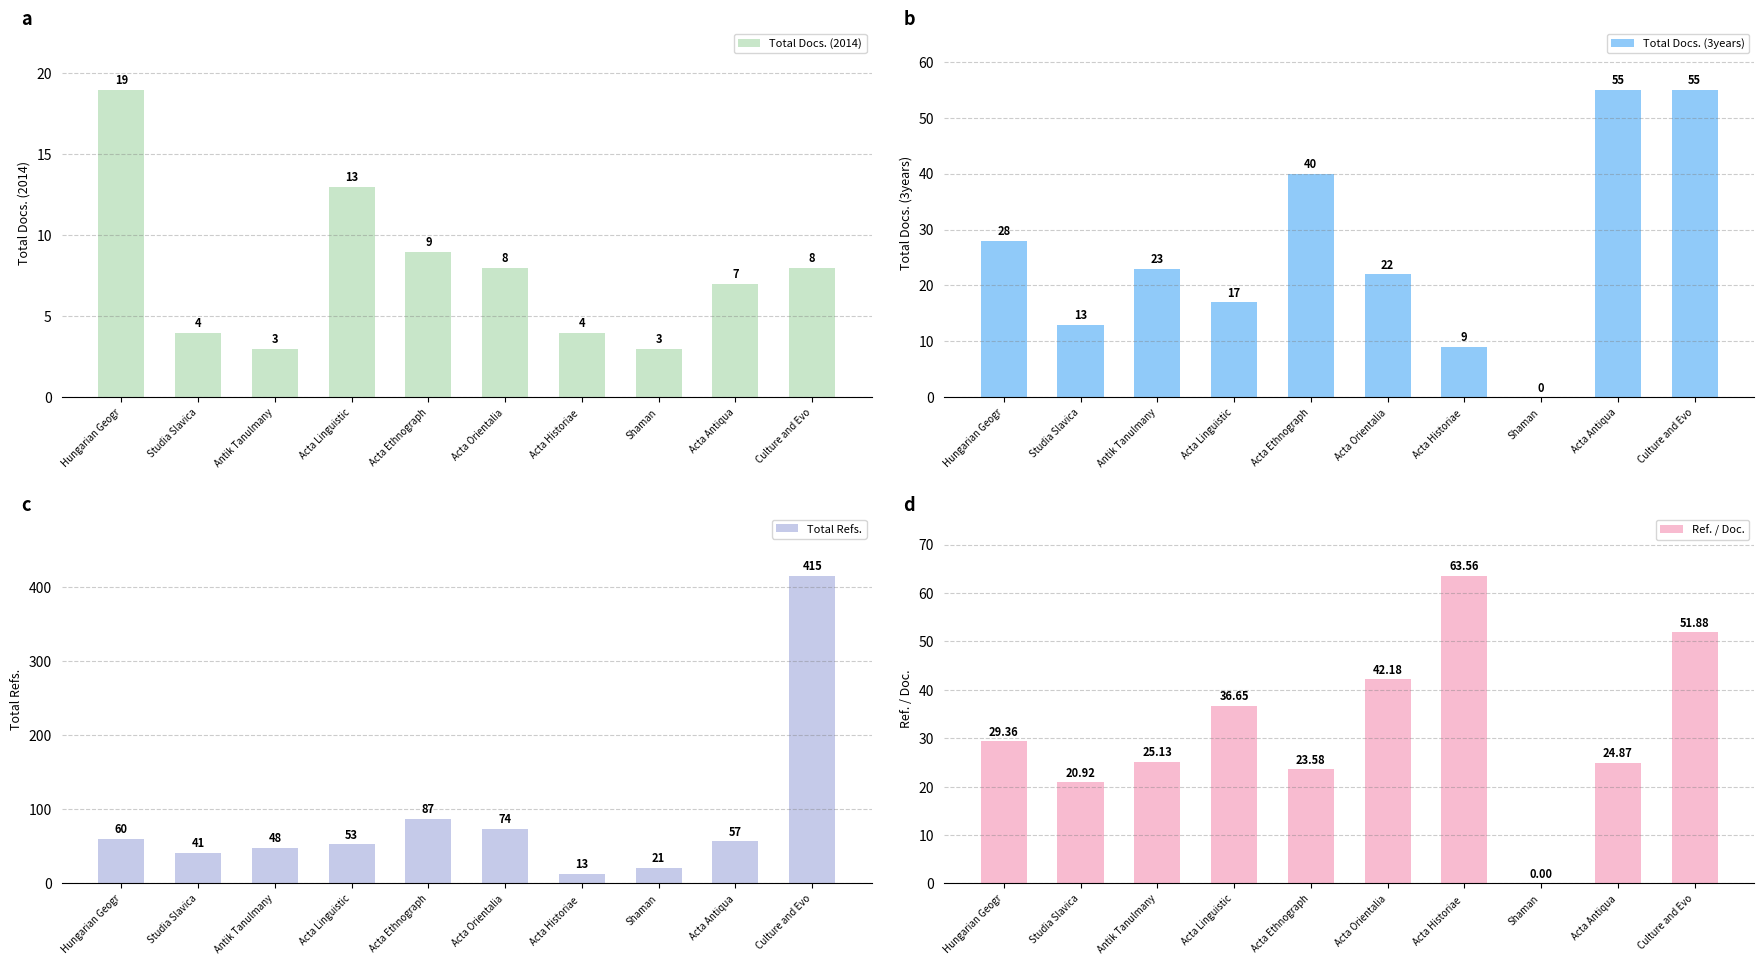

What is the difference between the maximum and minimum values in the Total Refs. series?

402